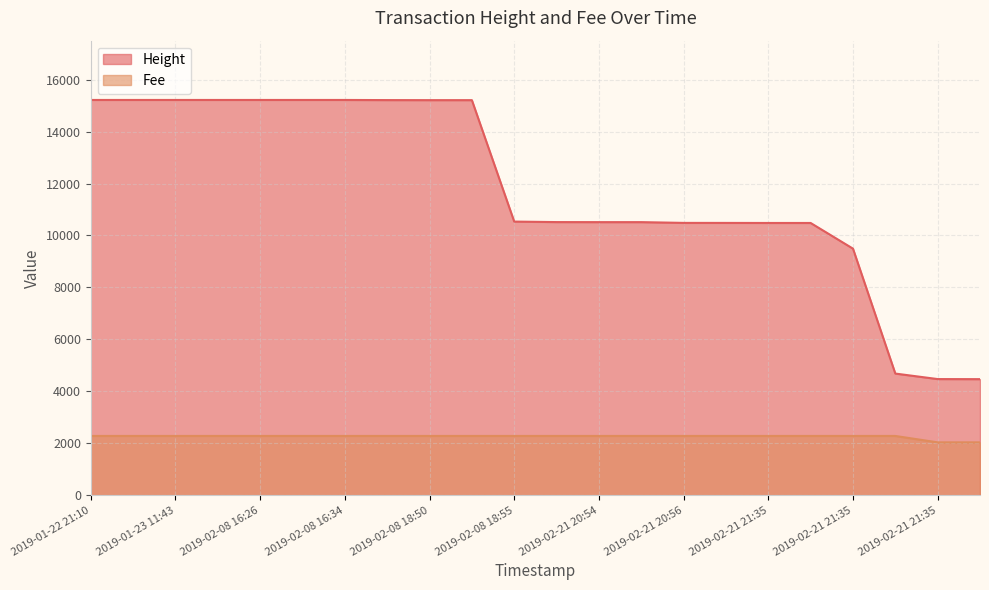

At which label does Height first exceed 10534?

2019-01-22 21:10